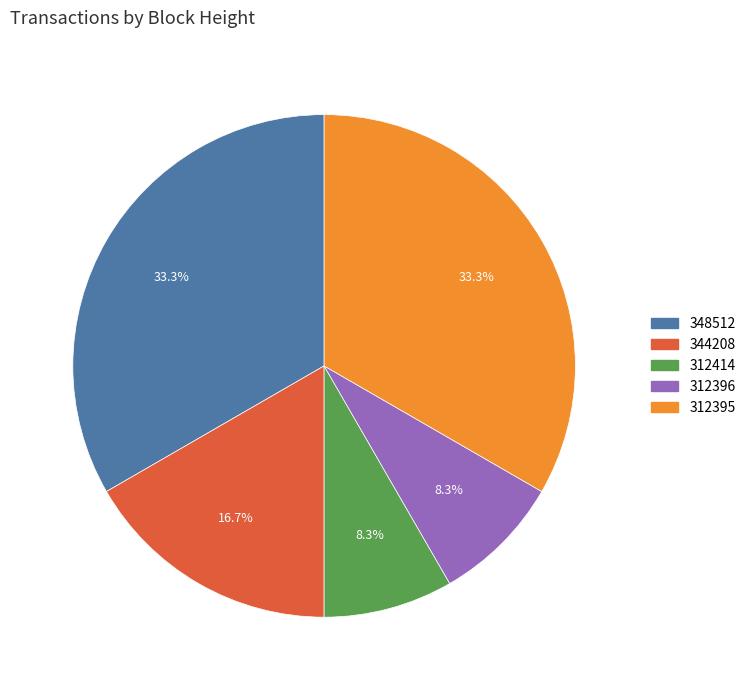

What percentage is NOT represented by 344208?

83.3%